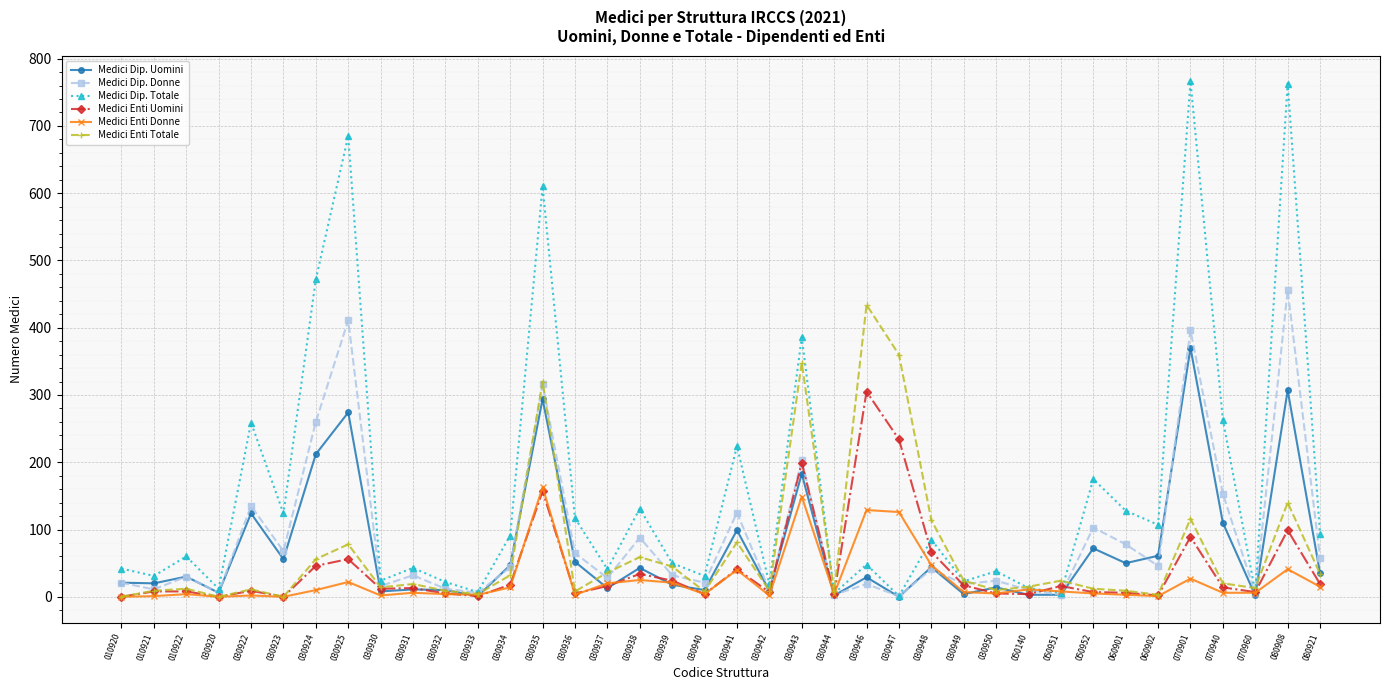

Is the value of Medici Dip. Totale at 030937 greater than the value of Medici Dip. Donne at 030943?

No